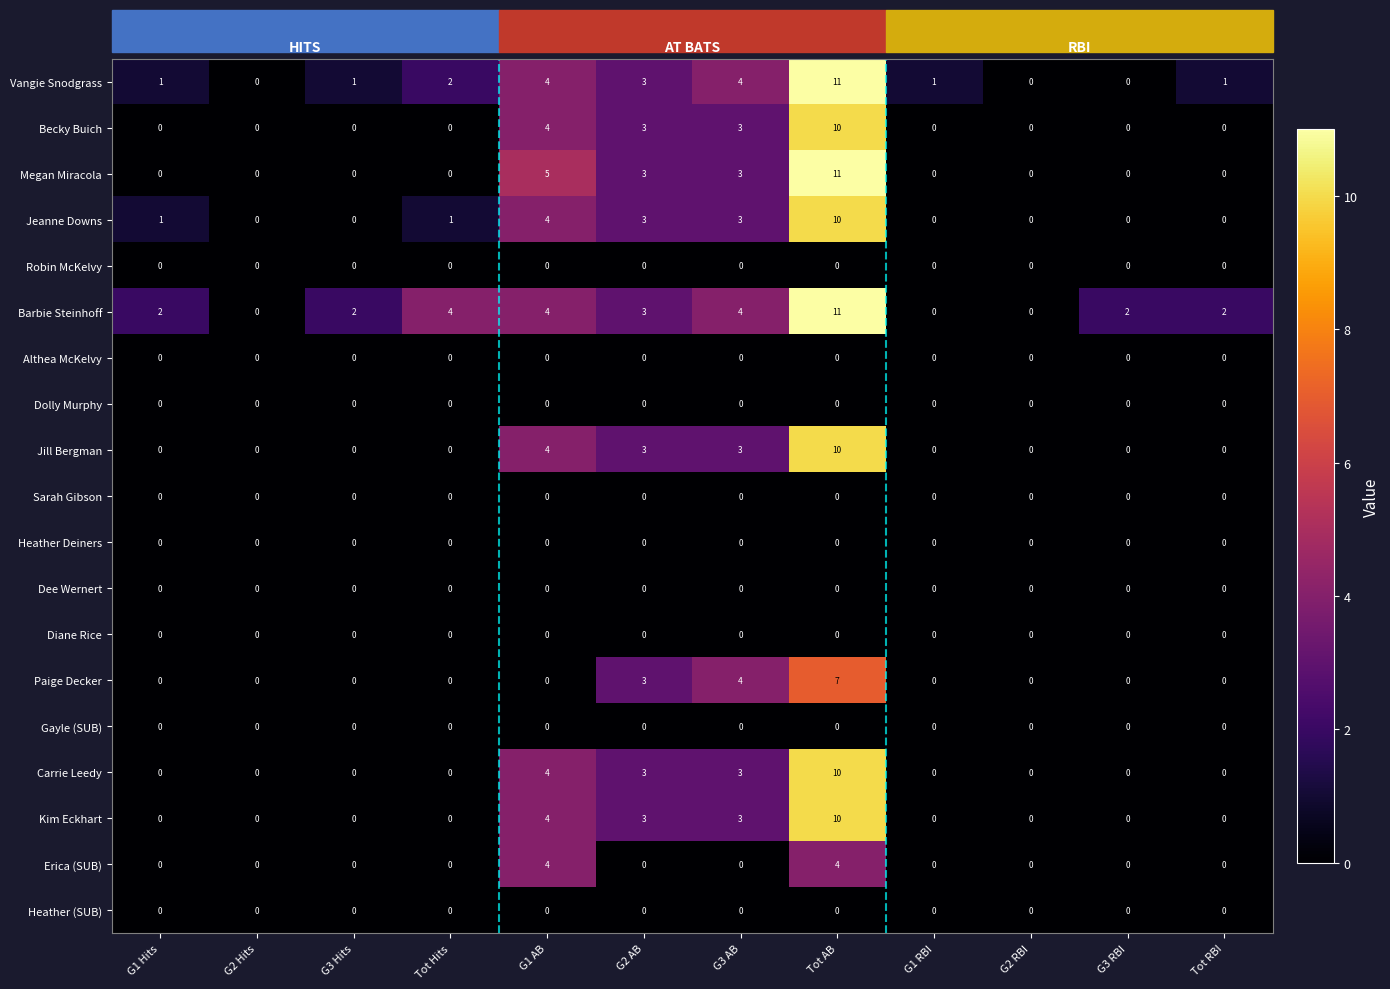

The value of Jill Bergman at G1 AB is 4. True or false?

True